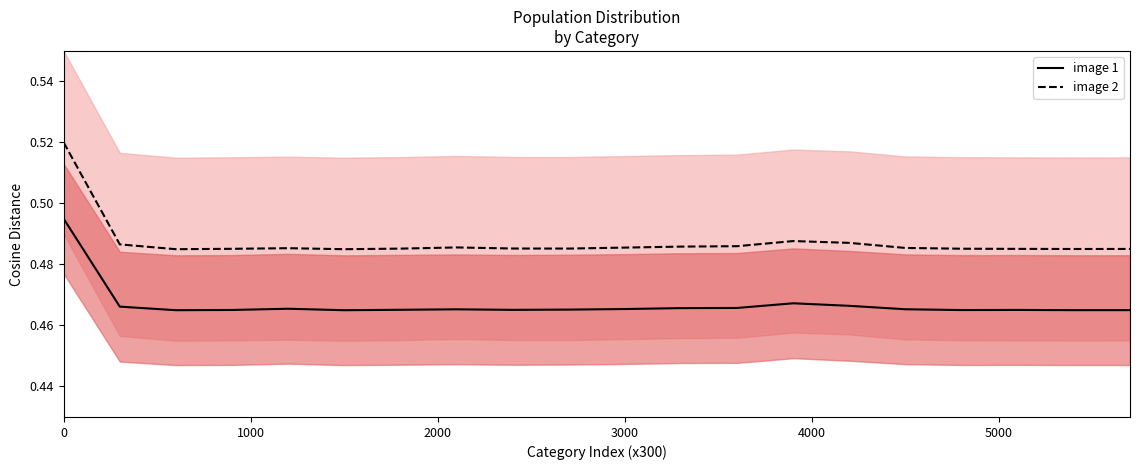

True or false: image 1 and image 2 intersect in this chart.

False